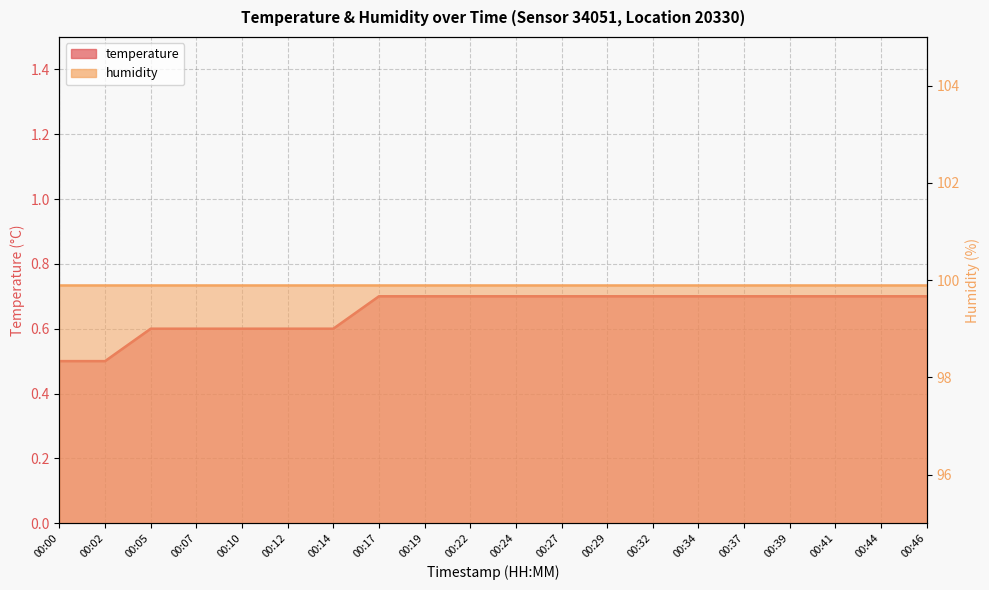

What is the sum of all humidity values?

1998.0